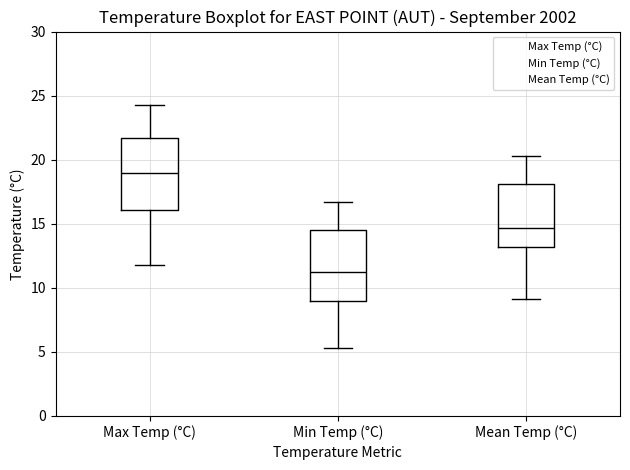

Reading left to right, read every box against the y-axis: the position of its median line, the range the box covers, and the ends of its whiskers. The values are not printed on the chart, so give them approximately, as read against the axis.

Max Temp (°C): median 19.0, box 16.0 to 21.5, whiskers 12.0 to 24.5
Min Temp (°C): median 11.0, box 9.0 to 14.5, whiskers 5.5 to 16.5
Mean Temp (°C): median 14.5, box 13.0 to 18.0, whiskers 9.0 to 20.5